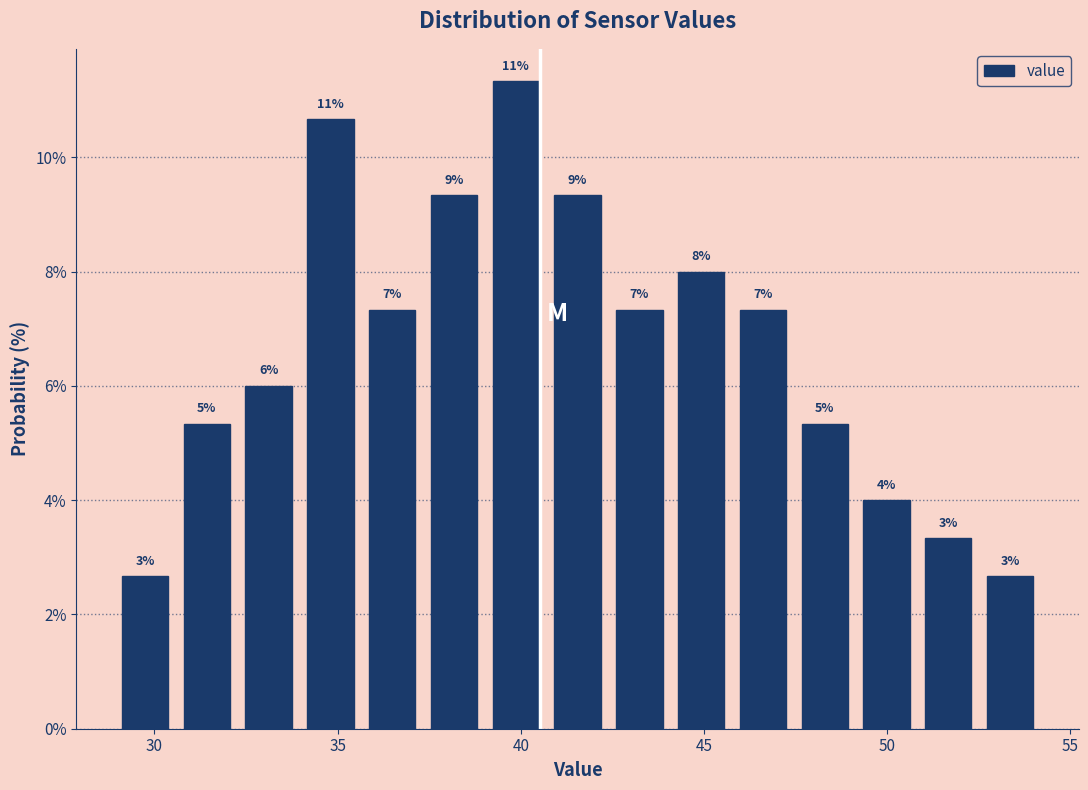

Around what value on the x-axis is the tallest bar? Give the approximate position of its centre, as read against the axis.

40.0